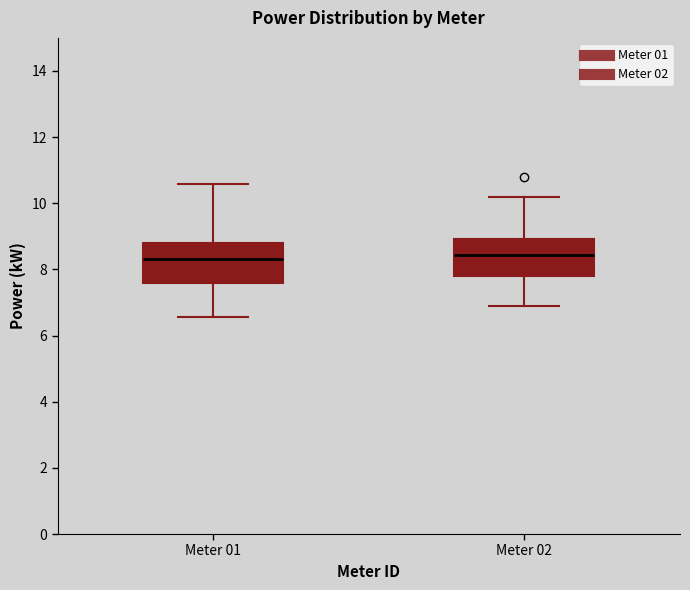

Reading left to right, read every box against the y-axis: the position of its median line, the range the box covers, and the ends of its whiskers. The values are not printed on the chart, so give them approximately, as read against the axis.

Meter 01: median 8.4, box 7.6 to 8.8, whiskers 6.6 to 10.6
Meter 02: median 8.4, box 7.8 to 9.0, whiskers 7.0 to 10.2